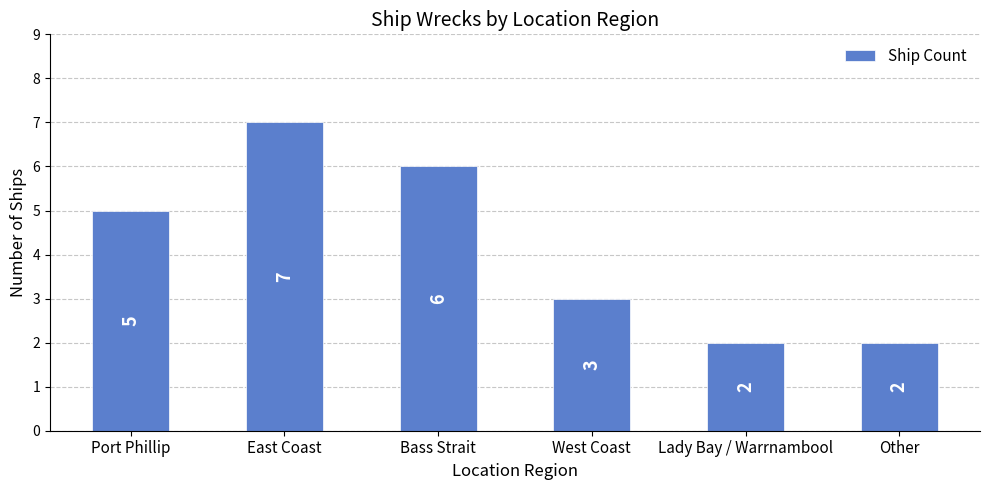

Are the bars grouped side by side (vs. stacked)?

No